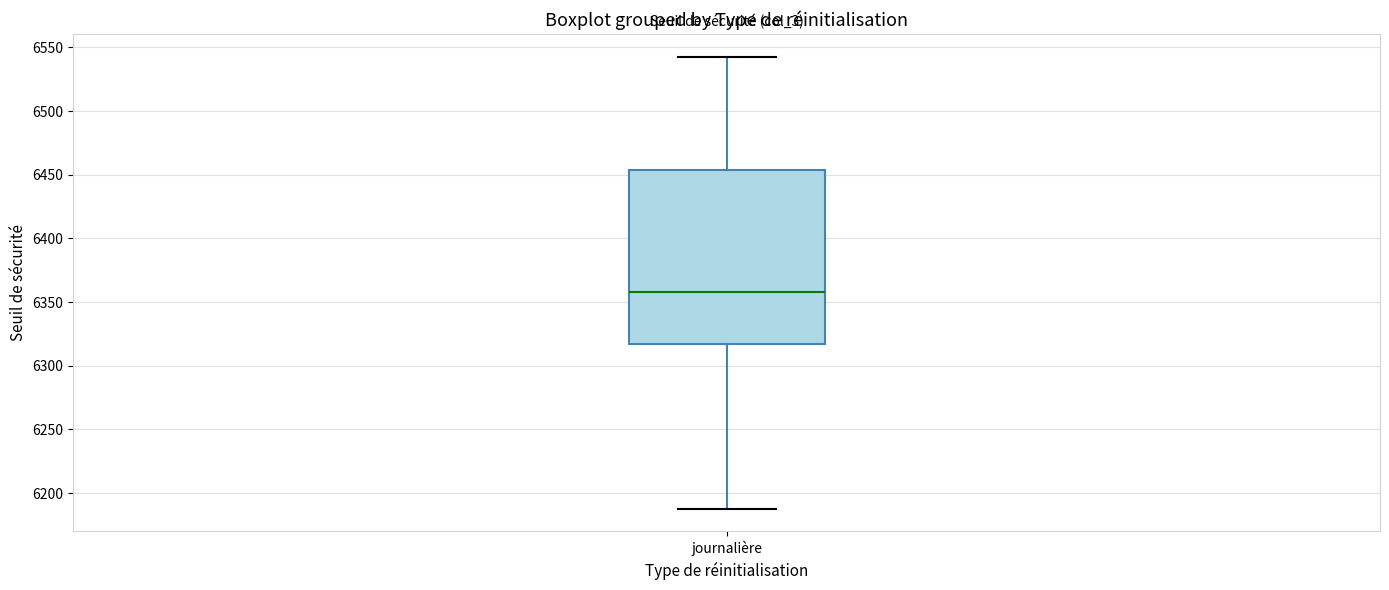

Transcribe this box plot: give where the median line is, the range the box spans, and where the two whiskers end, as read against the y-axis. The values are not printed on the chart, so give them approximately, as read against the axis.

median 6360, box 6315 to 6455, whiskers 6190 to 6545